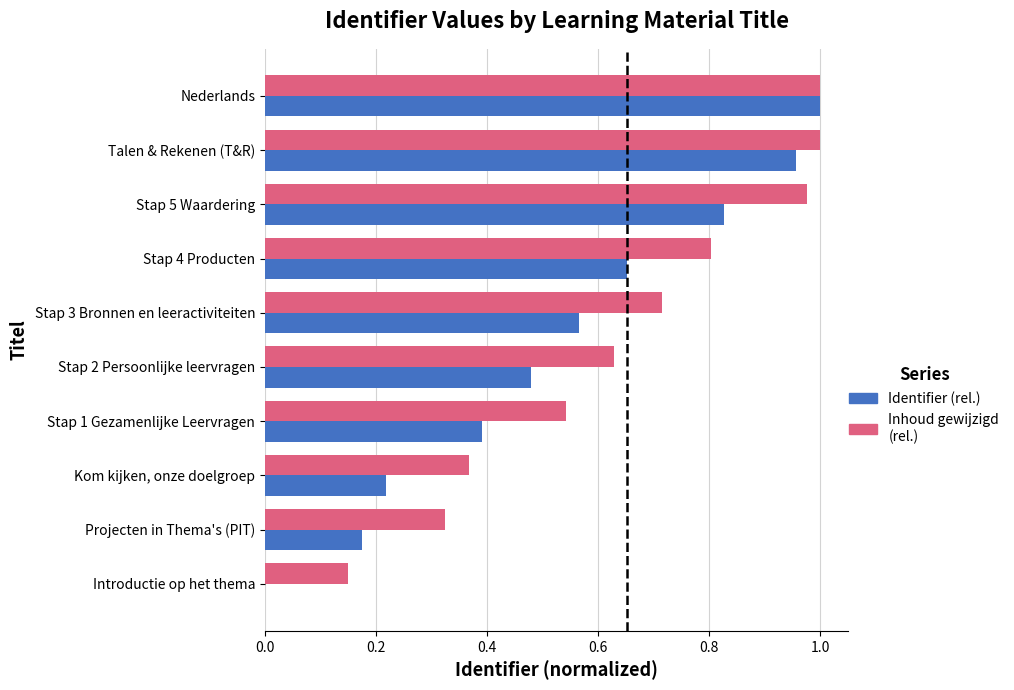

The Identifier (rel.) series shows 0.4 at Nederlands. True or false?

False